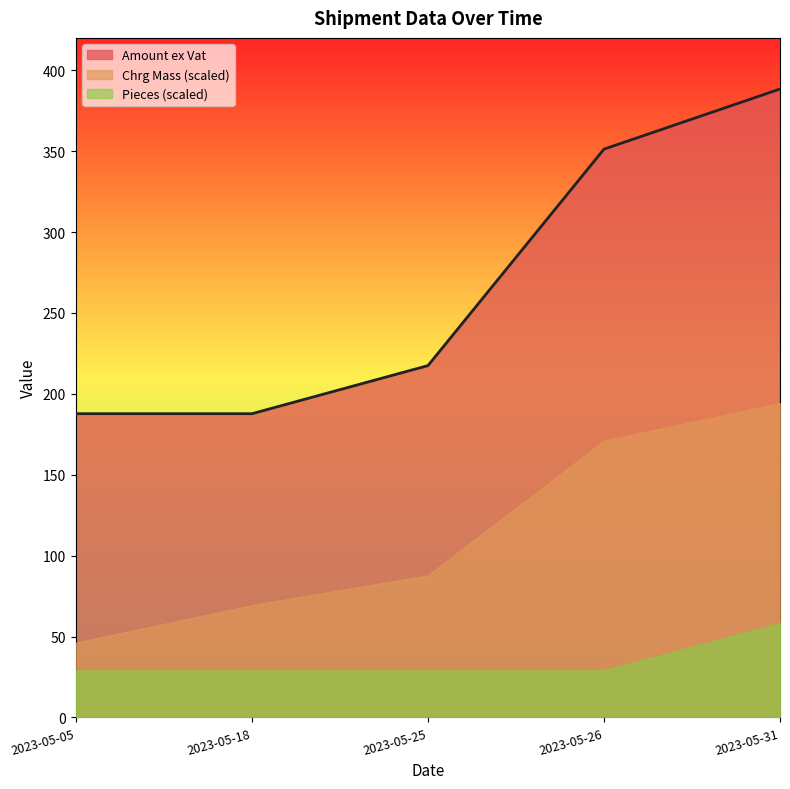

What is the difference between the Pieces (scaled) values at 2023-05-25 and 2023-05-31?

29.1